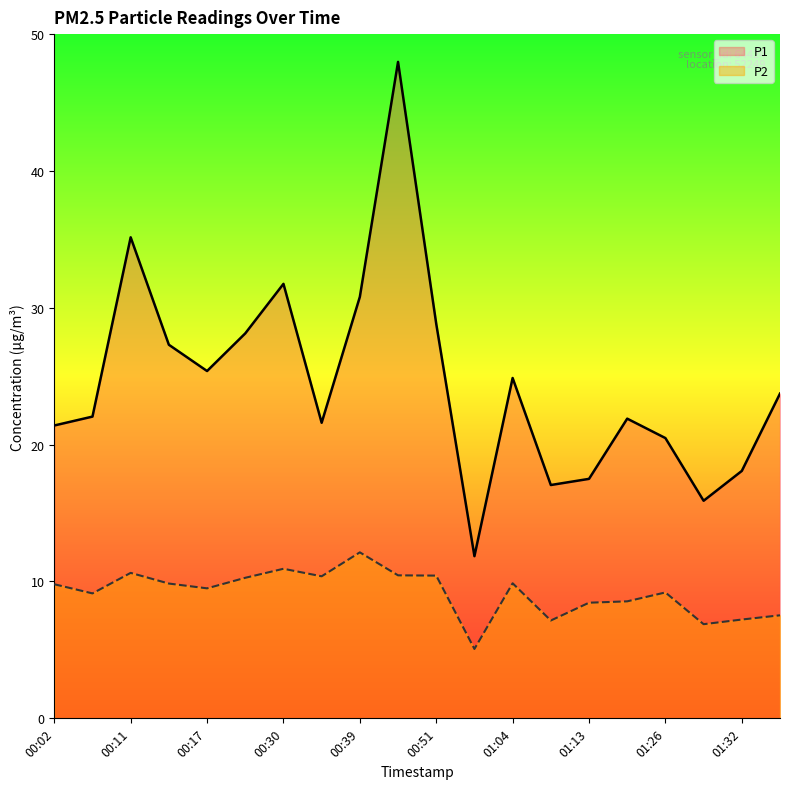

Where is the first local minimum for P1?

00:17